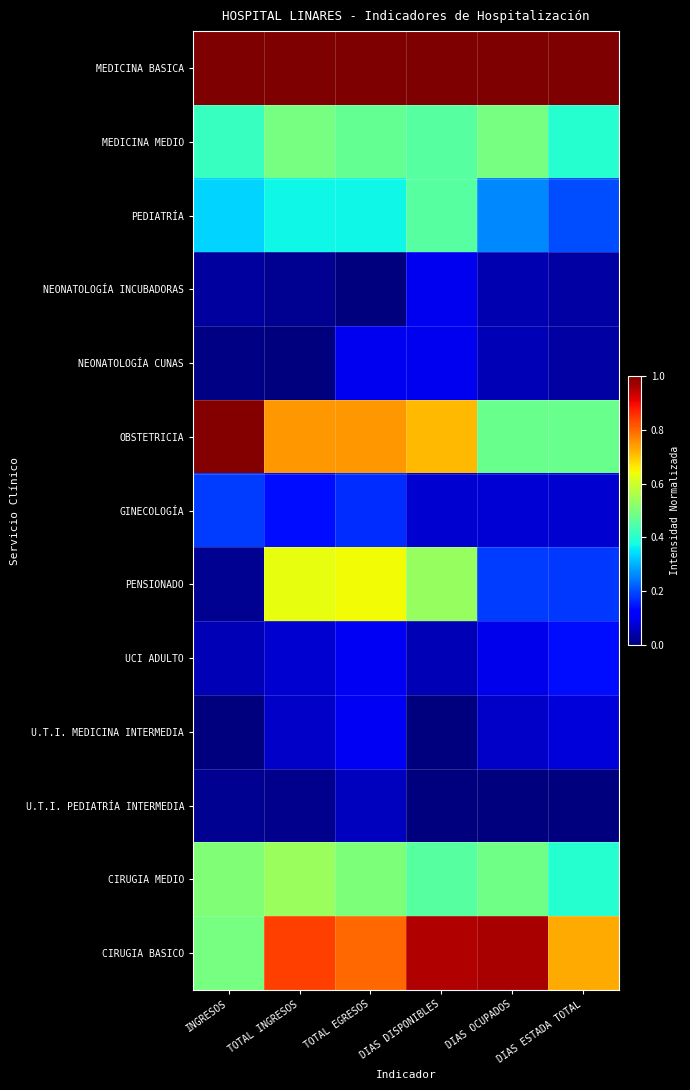

Reading left to right, transcribe all the data shown in this chart.

MEDICINA BASICA: INGRESOS=1.0	TOTAL INGRESOS=1.0	TOTAL EGRESOS=1.0	DIAS DISPONIBLES=1.0	DIAS OCUPADOS=1.0	DIAS ESTADA TOTAL=1.0
MEDICINA MEDIO: INGRESOS=0.4	TOTAL INGRESOS=0.5	TOTAL EGRESOS=0.5	DIAS DISPONIBLES=0.5	DIAS OCUPADOS=0.5	DIAS ESTADA TOTAL=0.4
PEDIATRÍA: INGRESOS=0.3	TOTAL INGRESOS=0.4	TOTAL EGRESOS=0.4	DIAS DISPONIBLES=0.5	DIAS OCUPADOS=0.3	DIAS ESTADA TOTAL=0.2
NEONATOLOGÍA INCUBADORAS: INGRESOS=0.0	TOTAL INGRESOS=0.0	TOTAL EGRESOS=0.0	DIAS DISPONIBLES=0.1	DIAS OCUPADOS=0.0	DIAS ESTADA TOTAL=0.0
NEONATOLOGÍA CUNAS: INGRESOS=0.0	TOTAL INGRESOS=0.0	TOTAL EGRESOS=0.1	DIAS DISPONIBLES=0.1	DIAS OCUPADOS=0.0	DIAS ESTADA TOTAL=0.0
OBSTETRICIA: INGRESOS=1.0	TOTAL INGRESOS=0.7	TOTAL EGRESOS=0.7	DIAS DISPONIBLES=0.7	DIAS OCUPADOS=0.5	DIAS ESTADA TOTAL=0.5
GINECOLOGÍA: INGRESOS=0.2	TOTAL INGRESOS=0.1	TOTAL EGRESOS=0.2	DIAS DISPONIBLES=0.1	DIAS OCUPADOS=0.1	DIAS ESTADA TOTAL=0.1
PENSIONADO: INGRESOS=0.0	TOTAL INGRESOS=0.6	TOTAL EGRESOS=0.6	DIAS DISPONIBLES=0.5	DIAS OCUPADOS=0.2	DIAS ESTADA TOTAL=0.2
UCI ADULTO: INGRESOS=0.0	TOTAL INGRESOS=0.1	TOTAL EGRESOS=0.1	DIAS DISPONIBLES=0.1	DIAS OCUPADOS=0.1	DIAS ESTADA TOTAL=0.1
U.T.I. MEDICINA INTERMEDIA: INGRESOS=0.0	TOTAL INGRESOS=0.1	TOTAL EGRESOS=0.1	DIAS DISPONIBLES=0.0	DIAS OCUPADOS=0.1	DIAS ESTADA TOTAL=0.1
U.T.I. PEDIATRÍA INTERMEDIA: INGRESOS=0.0	TOTAL INGRESOS=0.0	TOTAL EGRESOS=0.1	DIAS DISPONIBLES=0.0	DIAS OCUPADOS=0.0	DIAS ESTADA TOTAL=0.0
CIRUGIA MEDIO: INGRESOS=0.5	TOTAL INGRESOS=0.5	TOTAL EGRESOS=0.5	DIAS DISPONIBLES=0.5	DIAS OCUPADOS=0.5	DIAS ESTADA TOTAL=0.4
CIRUGIA BASICO: INGRESOS=0.5	TOTAL INGRESOS=0.8	TOTAL EGRESOS=0.8	DIAS DISPONIBLES=1.0	DIAS OCUPADOS=1.0	DIAS ESTADA TOTAL=0.7